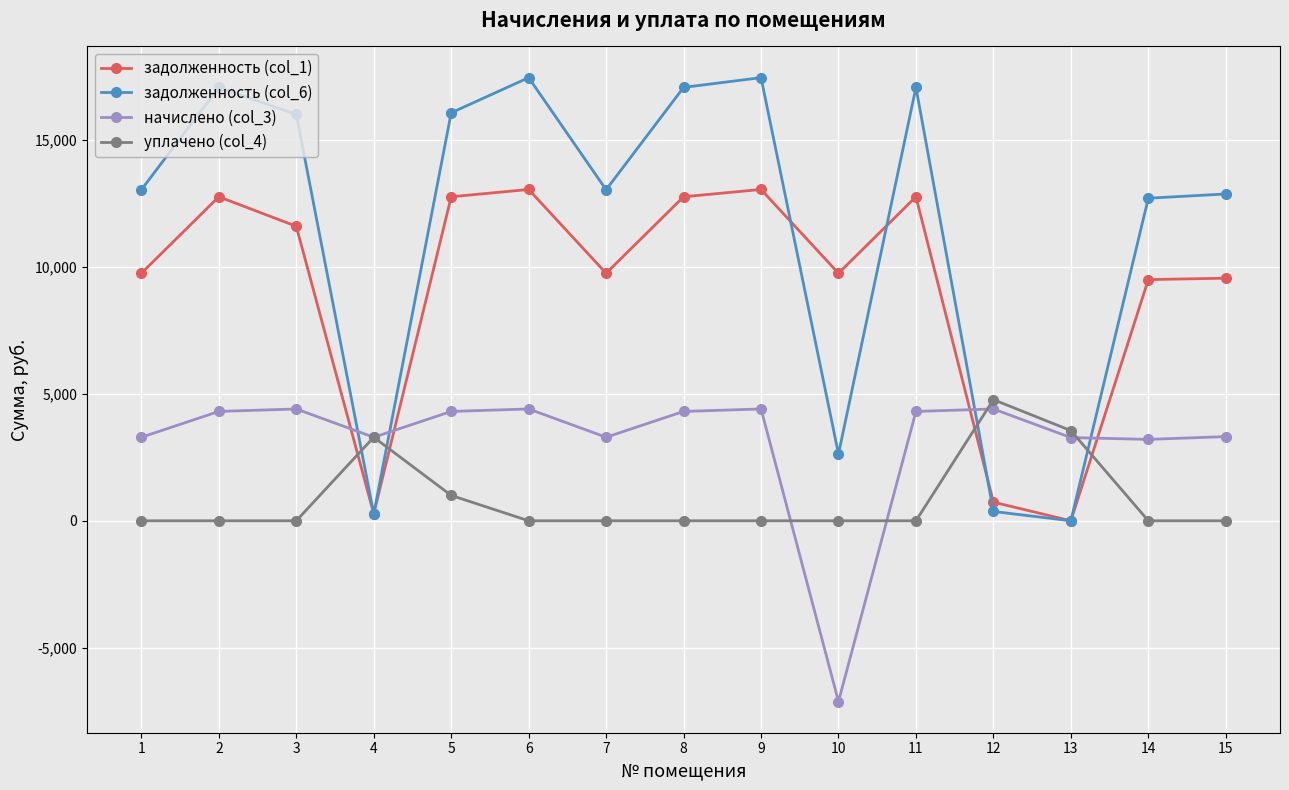

Rank the series by their maximum value, from highest to lowest.

задолженность (col_6), задолженность (col_1), уплачено (col_4), начислено (col_3)